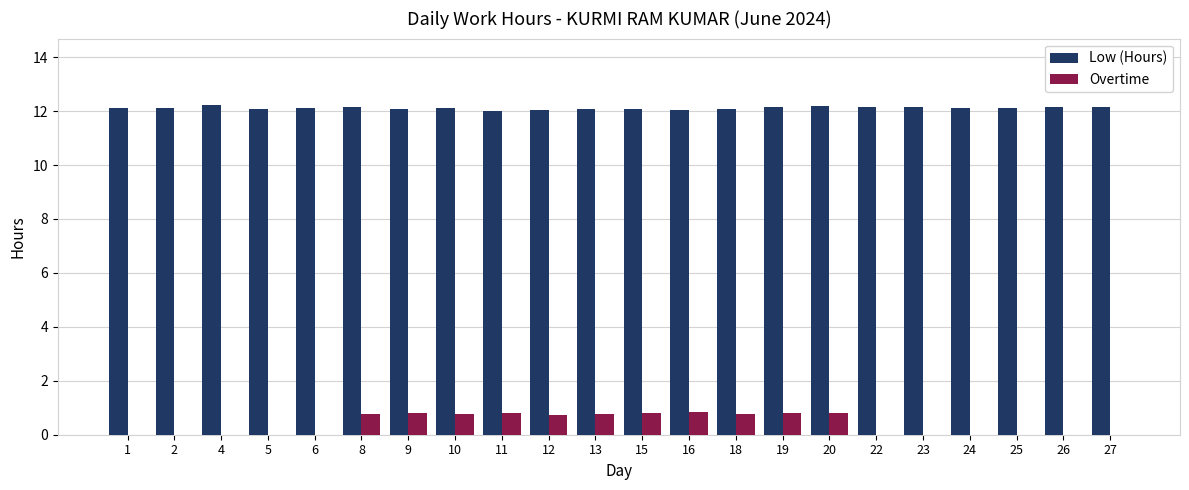

What is the maximum value for Overtime?

0.8